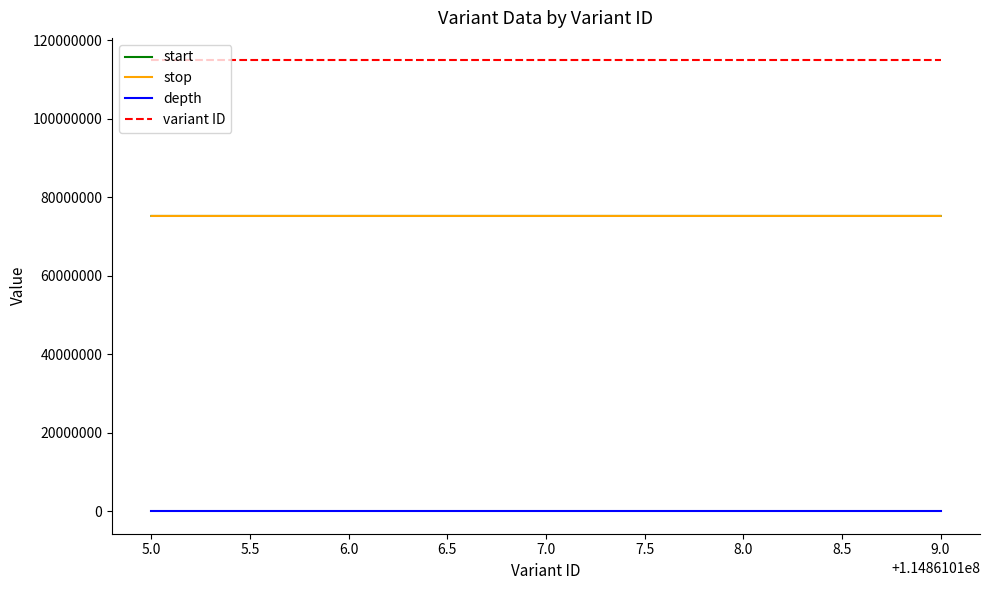

What are all the series names shown in the legend?

start, stop, depth, variant ID